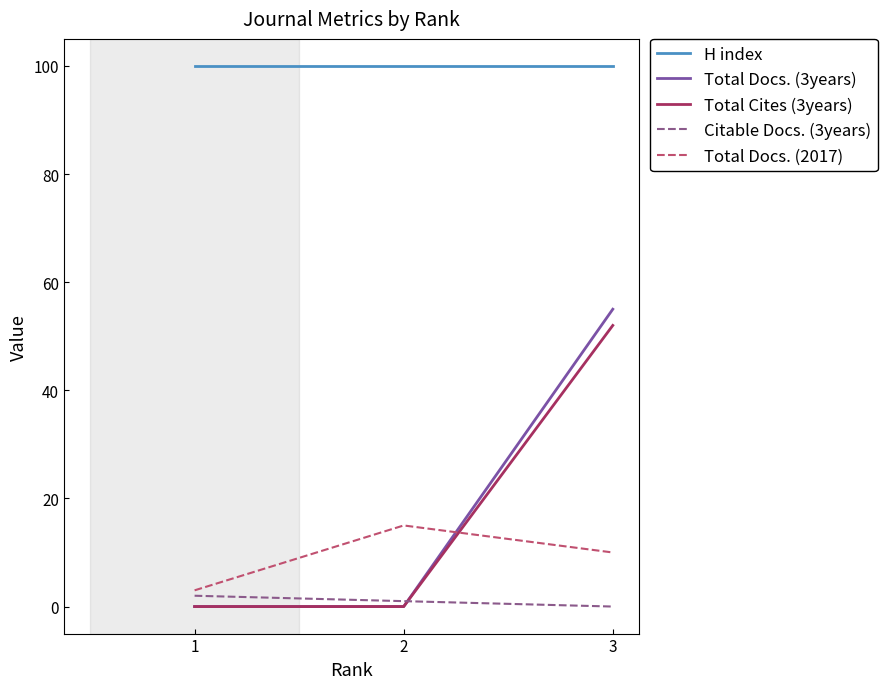

How many lines are shown in the chart?

5